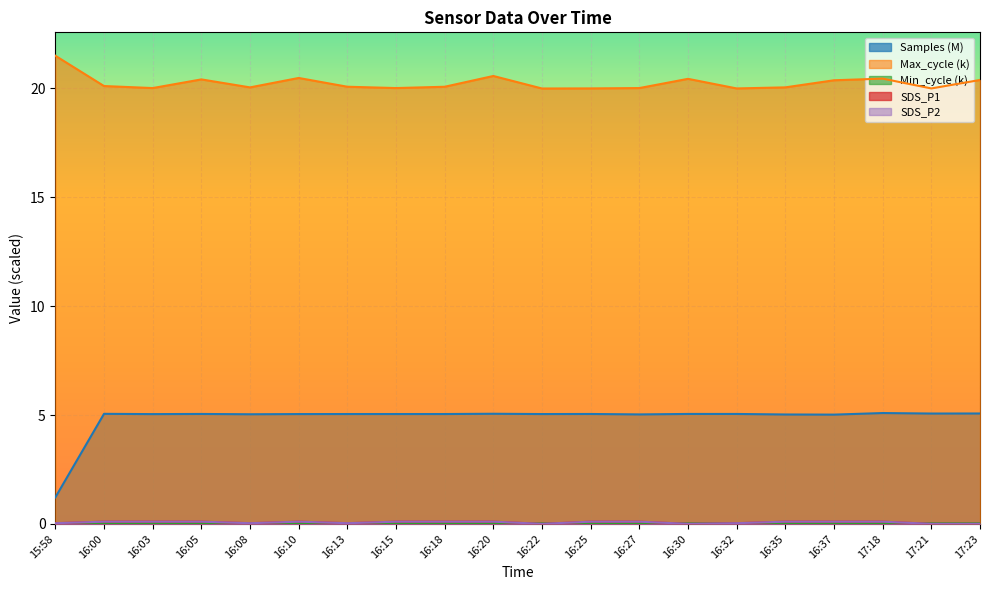

The value of SDS_P1 at 17:23 is 0.0. True or false?

True